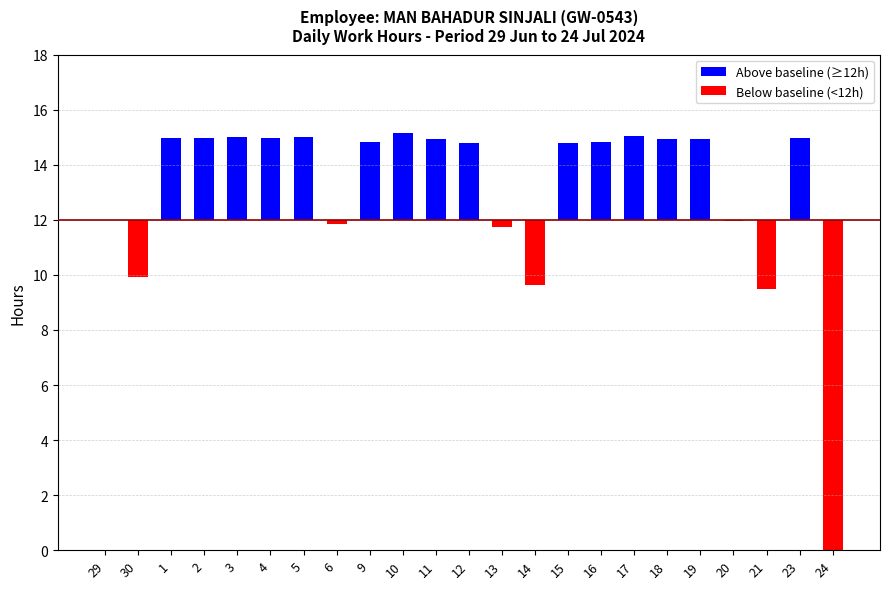

List the series in order of their overall mean, lowest first.

Below baseline (<12h), Above baseline (≥12h)